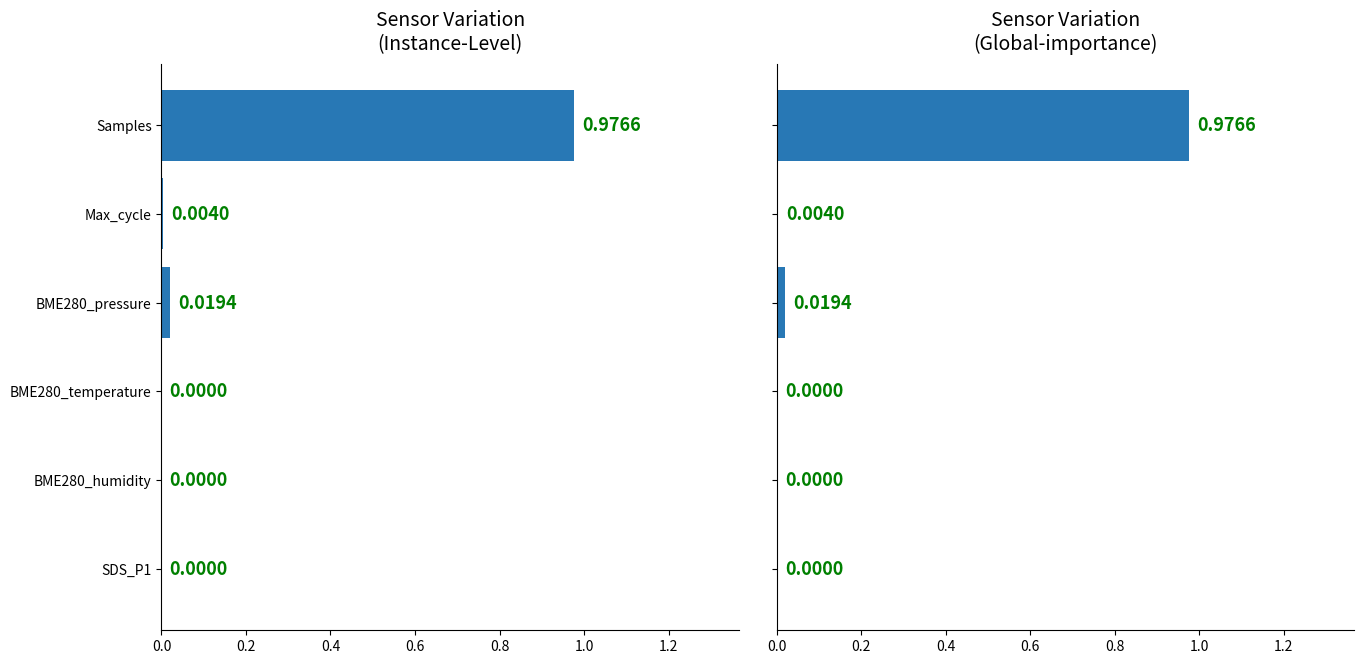

What are all the series names shown in the legend?

Instance-Level, Global-importance